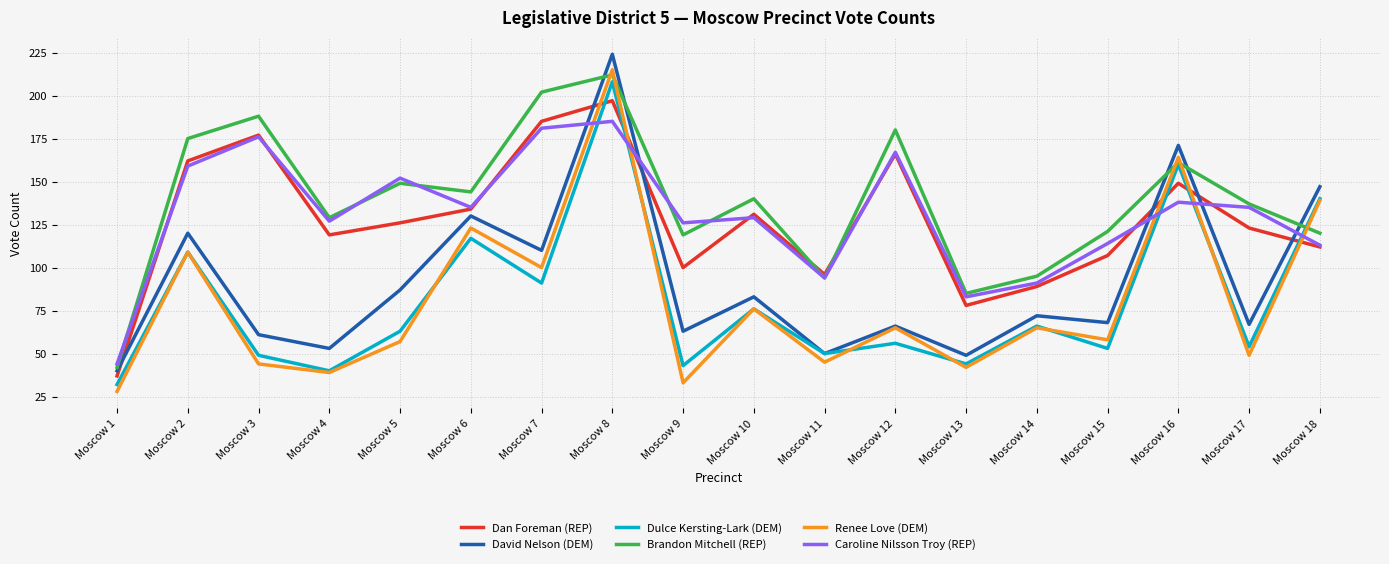

In Dan Foreman (REP), how many points are higher than both neighbors (excluding endpoints)?

5